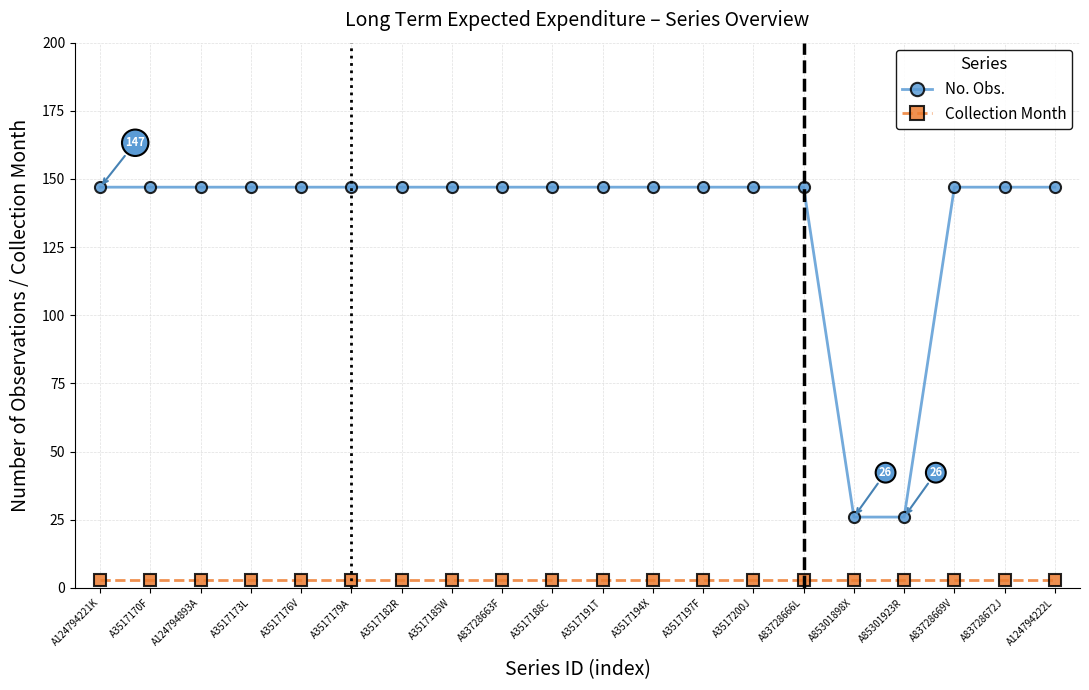

List the series in order of their peak value, lowest first.

Collection Month, No. Obs.